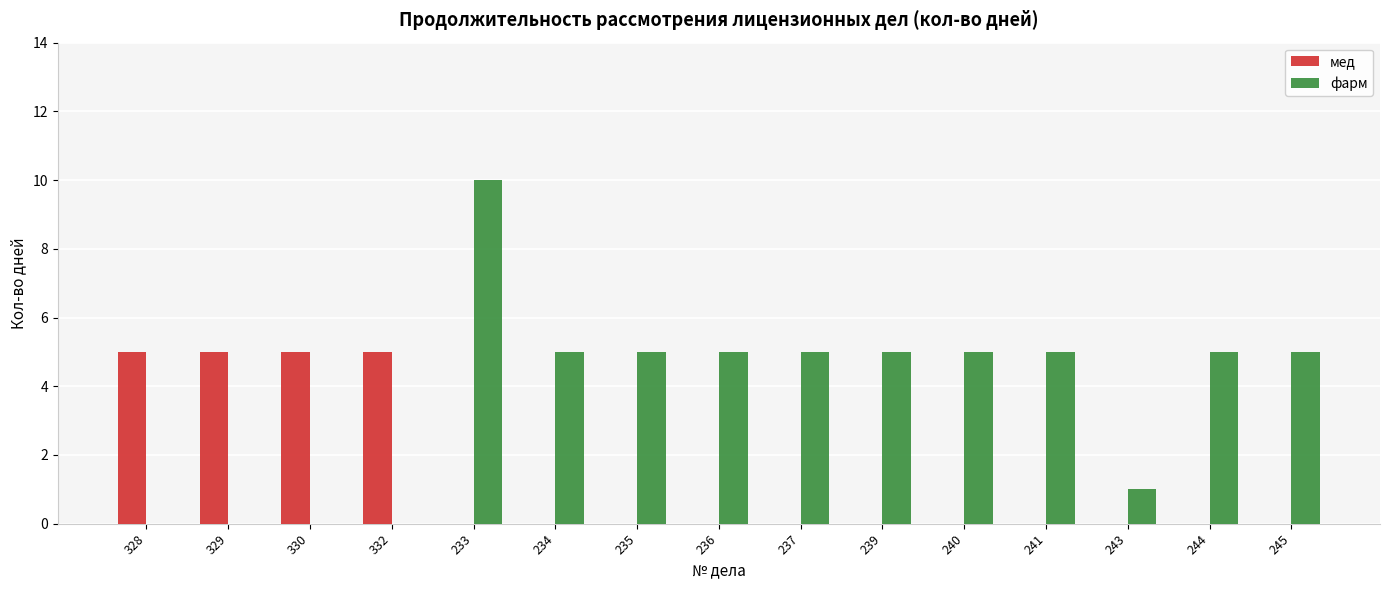

Is the value of фарм at 237 greater than the value of мед at 243?

Yes